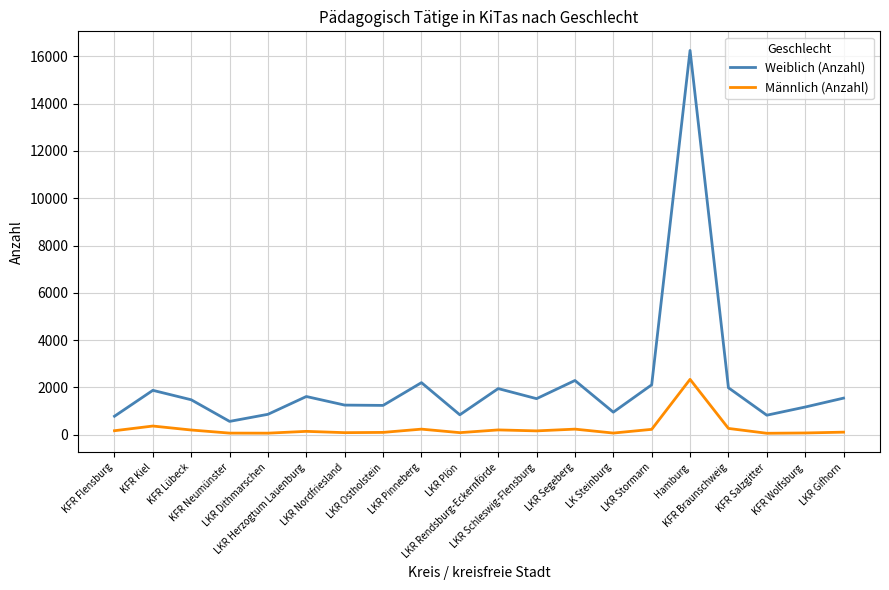

At which label does Weiblich (Anzahl) reach its peak?

Hamburg